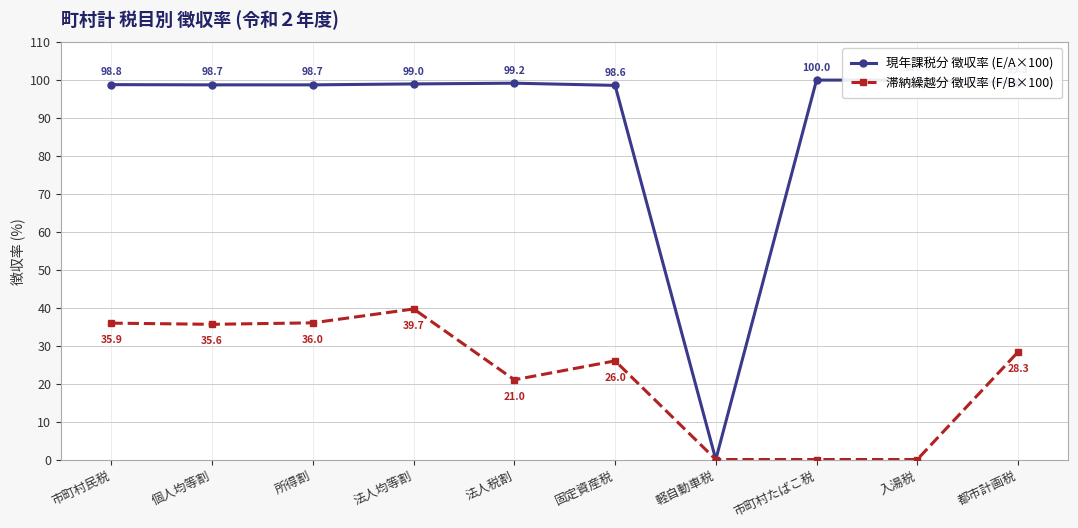

The 滞納繰越分 徴収率 (F/B×100) series shows 28.3 at 都市計画税. True or false?

True